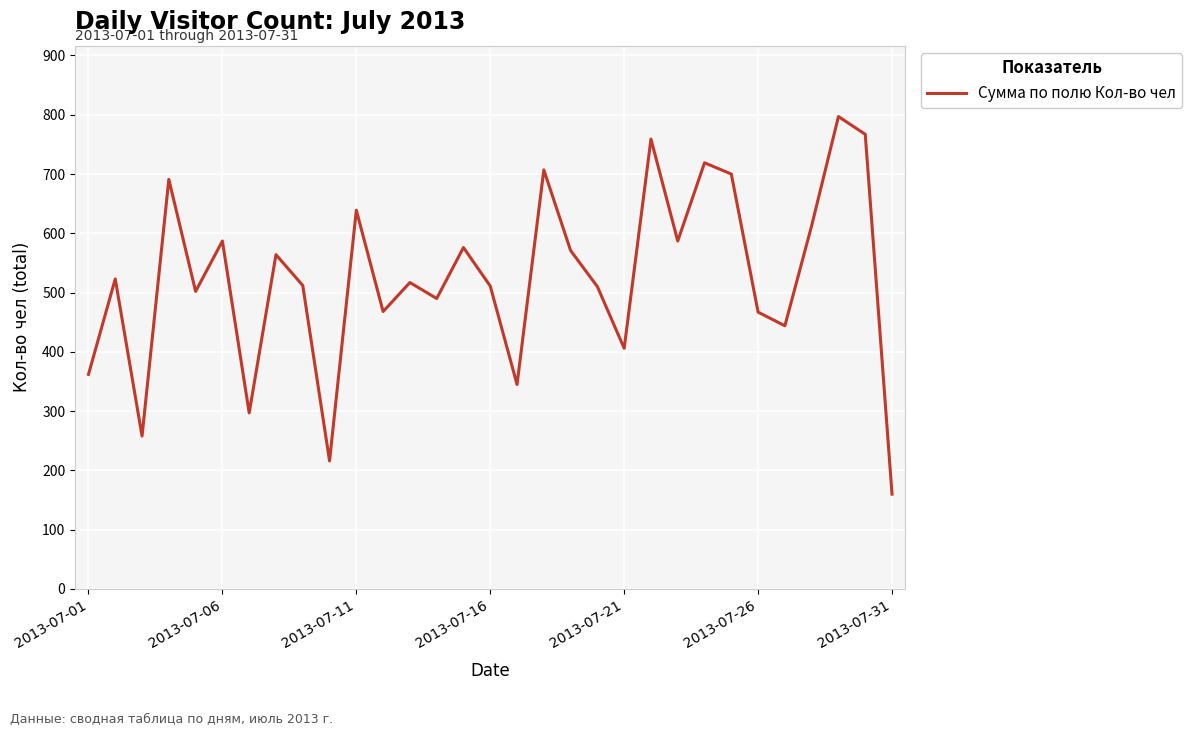

What is the maximum value shown in the chart?

797